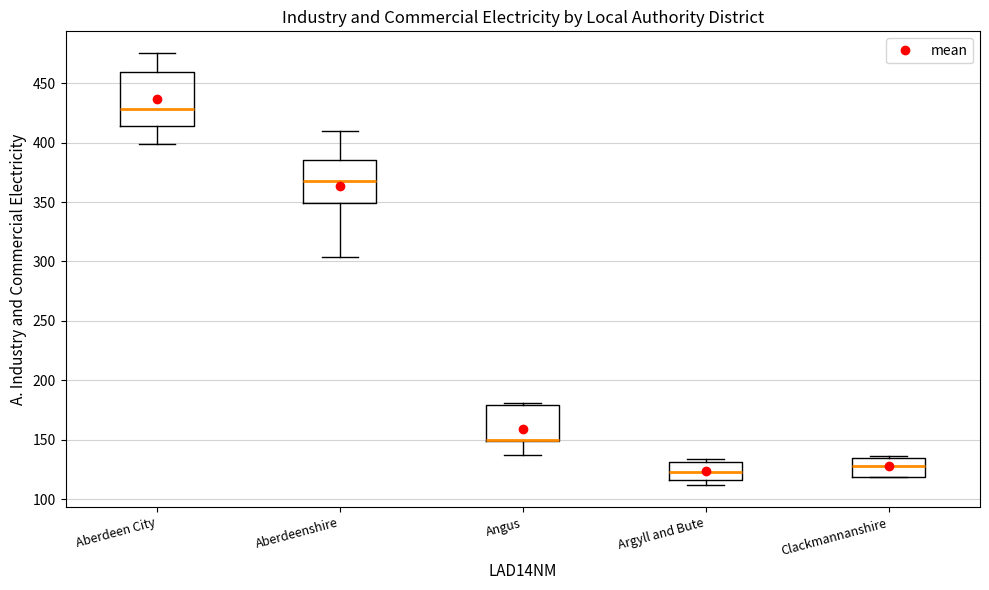

Reading left to right, transcribe this box plot: for each box, give where its median line is, the range the box spans, and where its two whiskers end, as read against the y-axis. The values are not printed on the chart, so give them approximately, as read against the axis.

Aberdeen City: median 430, box 415 to 460, whiskers 400 to 475
Aberdeenshire: median 370, box 350 to 385, whiskers 305 to 410
Angus: median 150 (drawn on the box's lower edge), box 150 to 180, whiskers 135 to 180 (just above the box's upper edge)
Argyll and Bute: median 125, box 115 to 130, whiskers 110 to 135
Clackmannanshire: median 130, box 120 to 135, whiskers 120 to 135 (just above the box's upper edge)